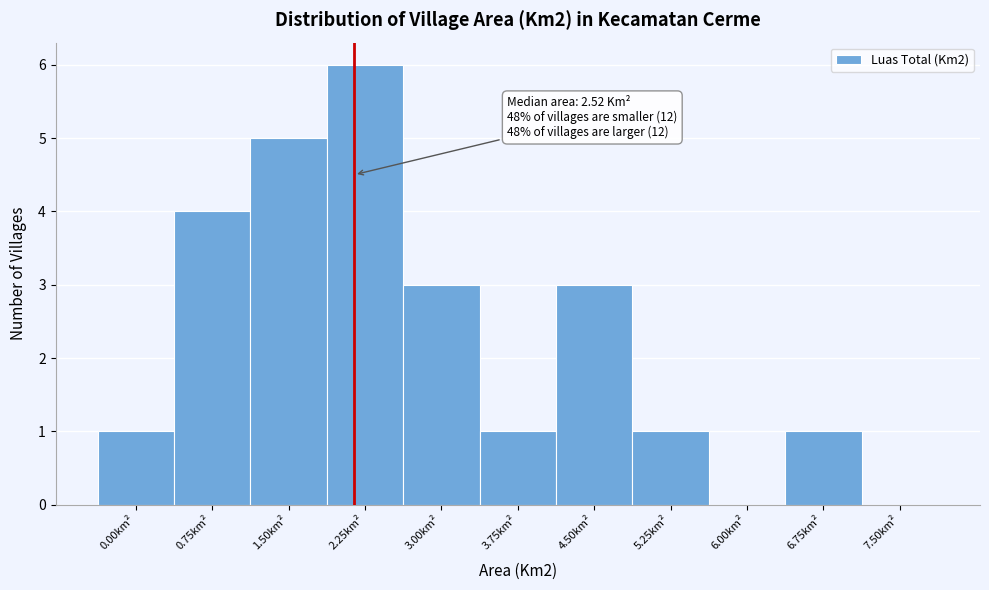

Reading right to left, list all the values displayed in this chart.

7.50km²=0	6.75km²=1	6.00km²=0	5.25km²=1	4.50km²=3	3.75km²=1	3.00km²=3	2.25km²=6	1.50km²=5	0.75km²=4	0.00km²=1